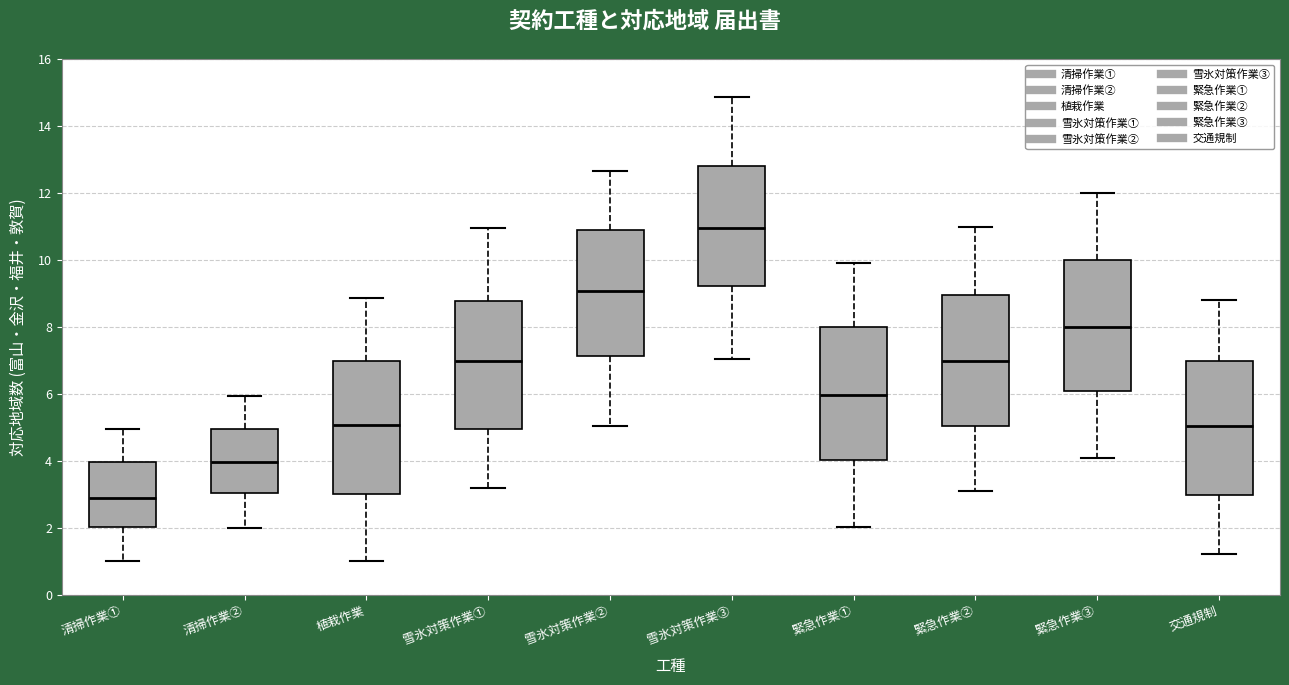

Reading left to right, transcribe this box plot: for each box, give where its median line is, the range the box spans, and where its two whiskers end, as read against the y-axis. The values are not printed on the chart, so give them approximately, as read against the axis.

清掃作業①: median 3.0, box 2.0 to 4.0, whiskers 1.0 to 5.0
清掃作業②: median 4.0, box 3.0 to 5.0, whiskers 2.0 to 6.0
植栽作業: median 5.0, box 3.0 to 7.0, whiskers 1.0 to 8.8
雪氷対策作業①: median 7.0, box 5.0 to 8.8, whiskers 3.2 to 11.0
雪氷対策作業②: median 9.0, box 7.2 to 10.8, whiskers 5.0 to 12.6
雪氷対策作業③: median 11.0, box 9.2 to 12.8, whiskers 7.0 to 14.8
緊急作業①: median 6.0, box 4.0 to 8.0, whiskers 2.0 to 10.0
緊急作業②: median 7.0, box 5.0 to 9.0, whiskers 3.2 to 11.0
緊急作業③: median 8.0, box 6.0 to 10.0, whiskers 4.0 to 12.0
交通規制: median 5.0, box 3.0 to 7.0, whiskers 1.2 to 8.8